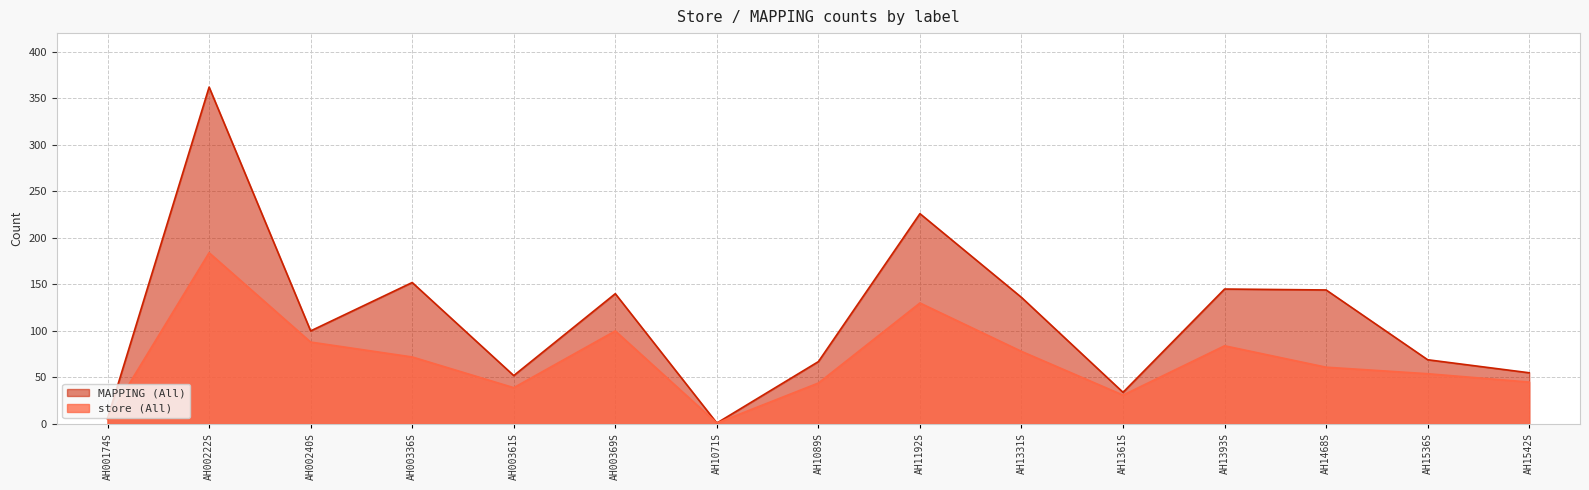

Reading right to left, what are all the values shown in this chart?

store (All): AH1542S=45	AH1536S=54	AH1468S=61	AH1393S=84	AH1361S=31	AH1331S=78	AH1192S=130	AH1089S=44	AH1071S=1	AH00369S=100	AH00361S=39	AH00336S=72	AH00240S=88	AH00222S=184	AH00174S=5
MAPPING (All): AH1542S=55	AH1536S=69	AH1468S=144	AH1393S=145	AH1361S=34	AH1331S=136	AH1192S=226	AH1089S=67	AH1071S=1	AH00369S=140	AH00361S=52	AH00336S=152	AH00240S=100	AH00222S=362	AH00174S=6